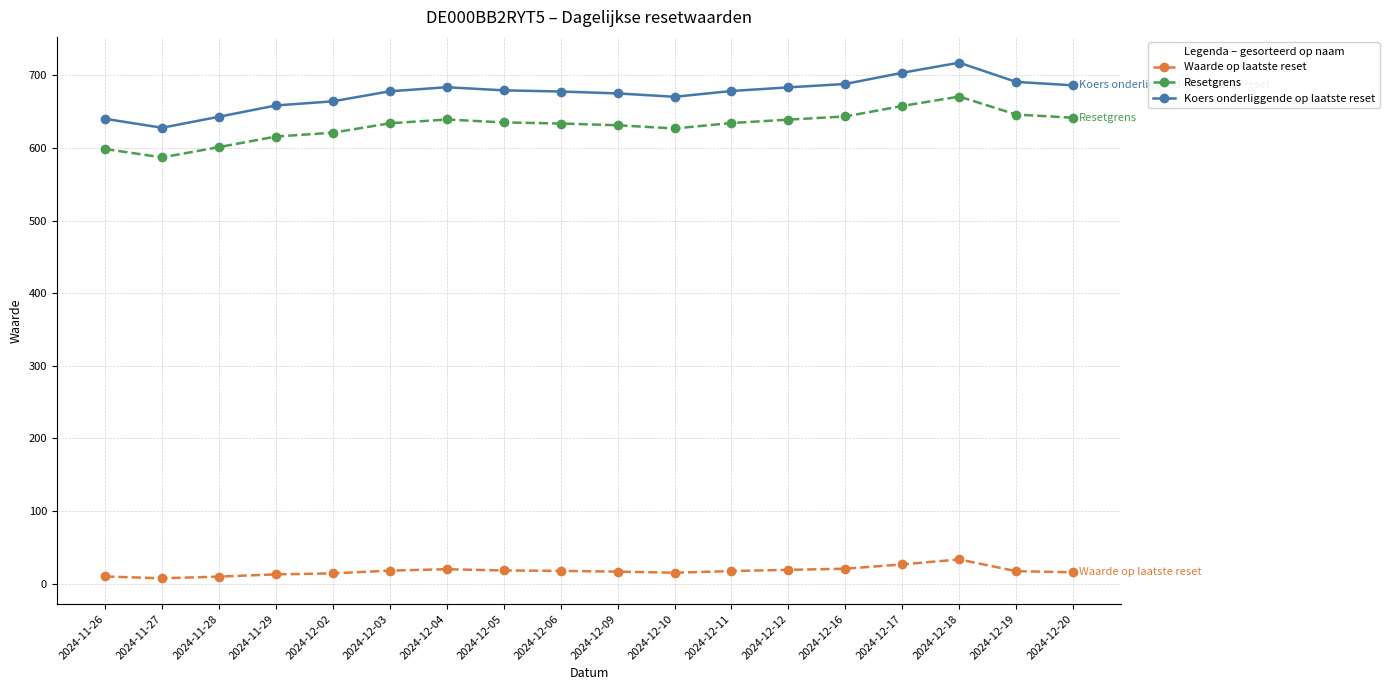

What is the label of the 5th point from the right?

2024-12-16